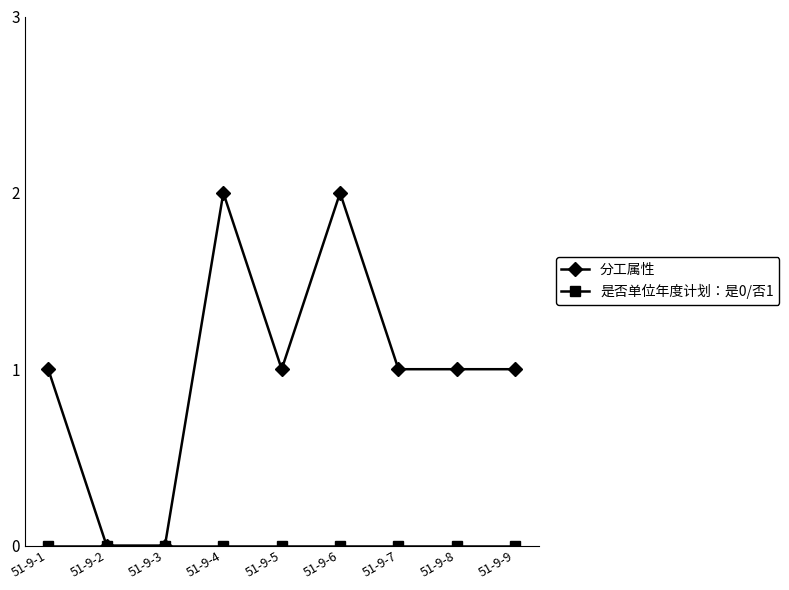

What value does the 分工属性 series have at 51-9-7?

1